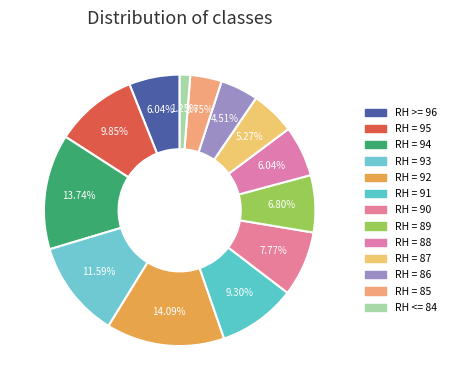

Is there a majority slice in this chart?

No